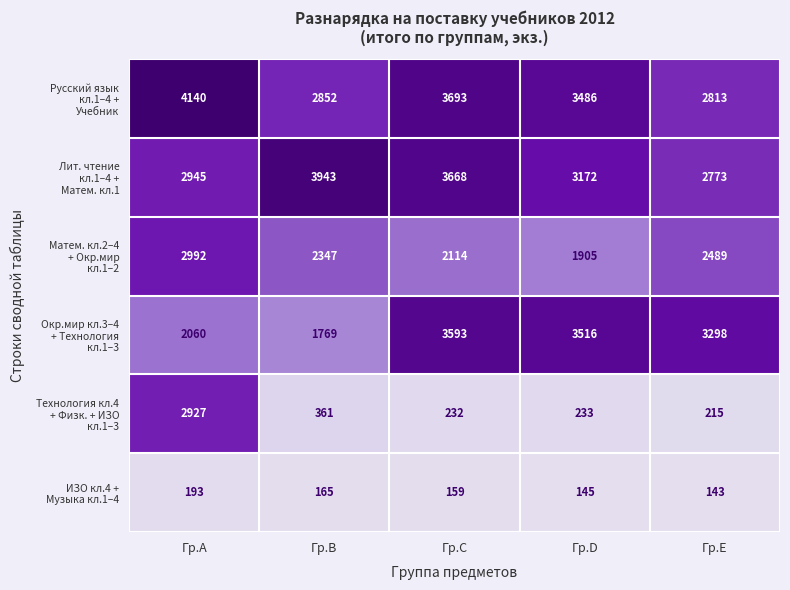

What is the minimum value shown in the chart?

143